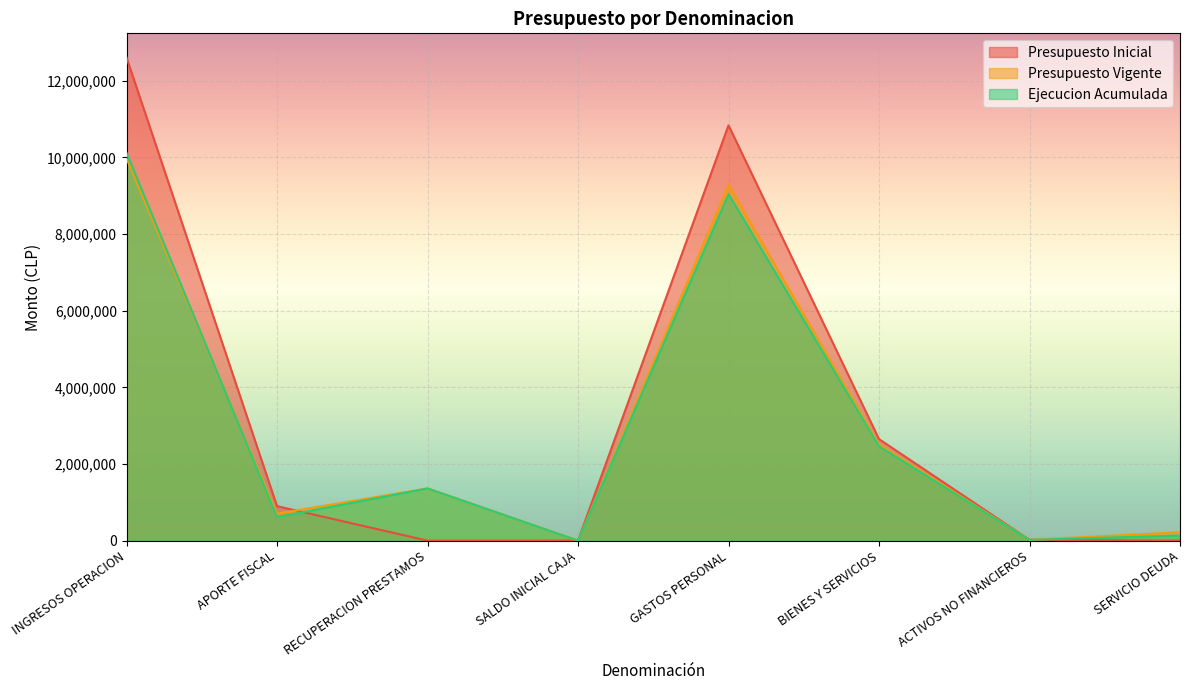

Which category has the lowest value in the Ejecucion Acumulada series?

SALDO INICIAL CAJA